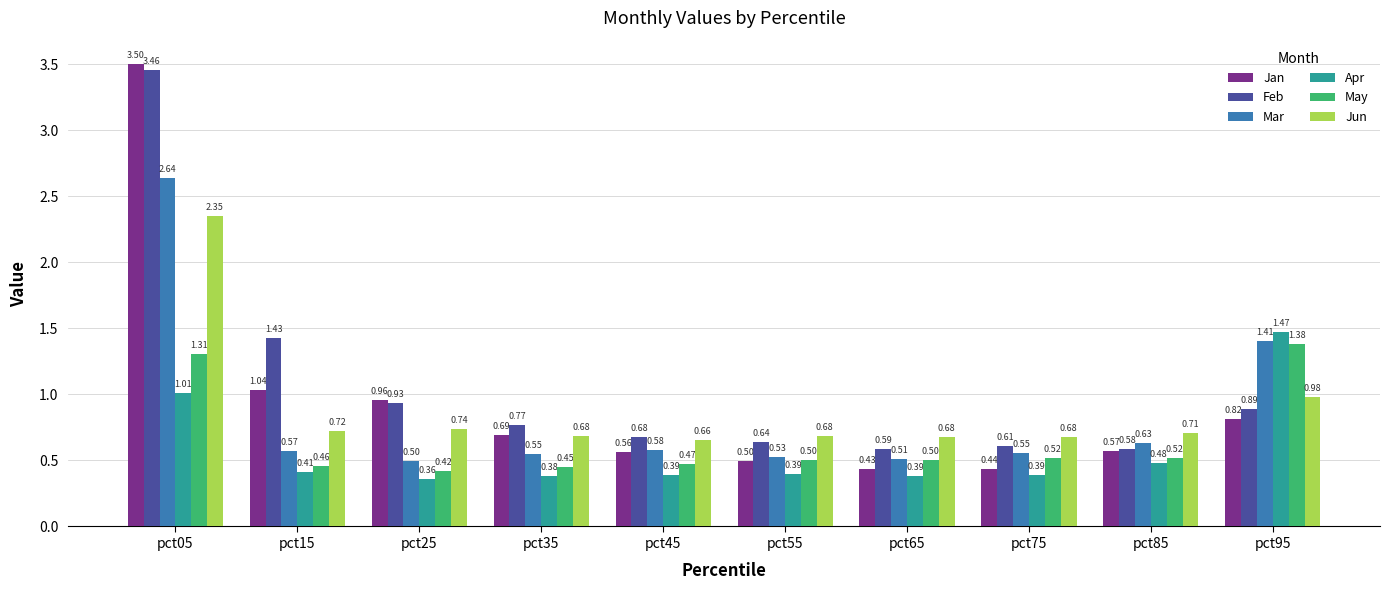

At which label is Jun closest to 1?

pct95